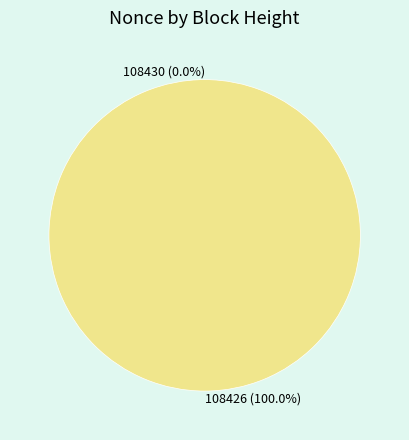

Which slice represents more than half of the pie?

108426